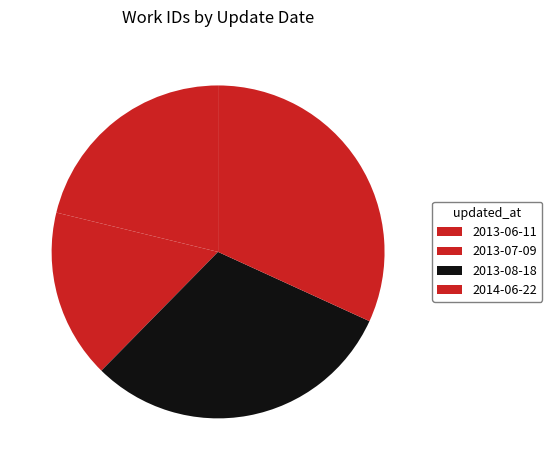

Is there any slice that represents more than half of the pie?

No